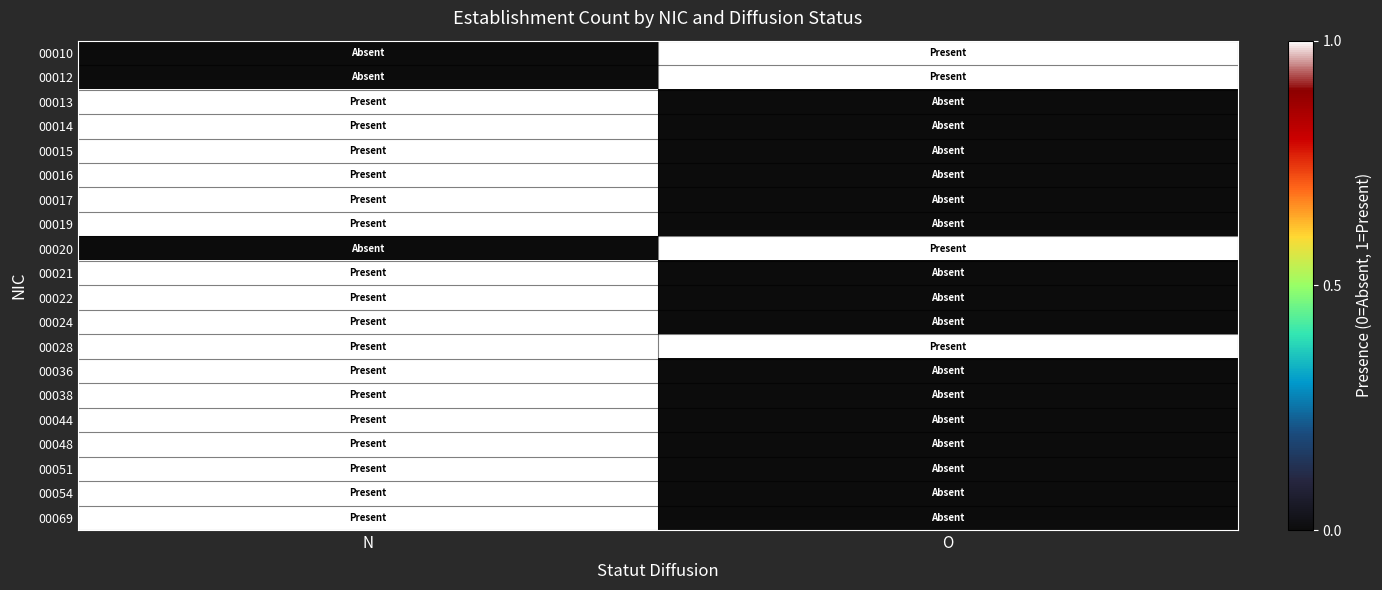

At O, list the series in order from largest to smallest.

00010, 00012, 00020, 00028, 00013, 00014, 00015, 00016, 00017, 00019, 00021, 00022, 00024, 00036, 00038, 00044, 00048, 00051, 00054, 00069